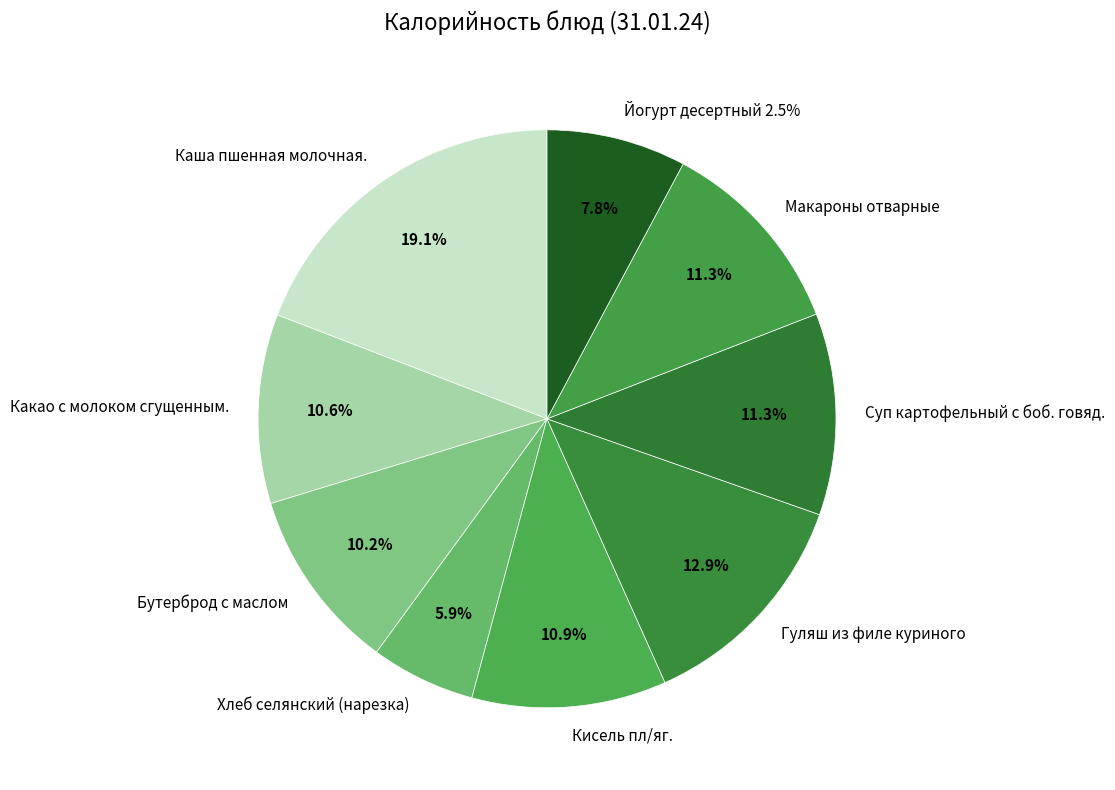

To the nearest percent, what is the difference between the Суп картофельный с боб. говяд. and Какао с молоком сгущенным. slice percentages?

1%